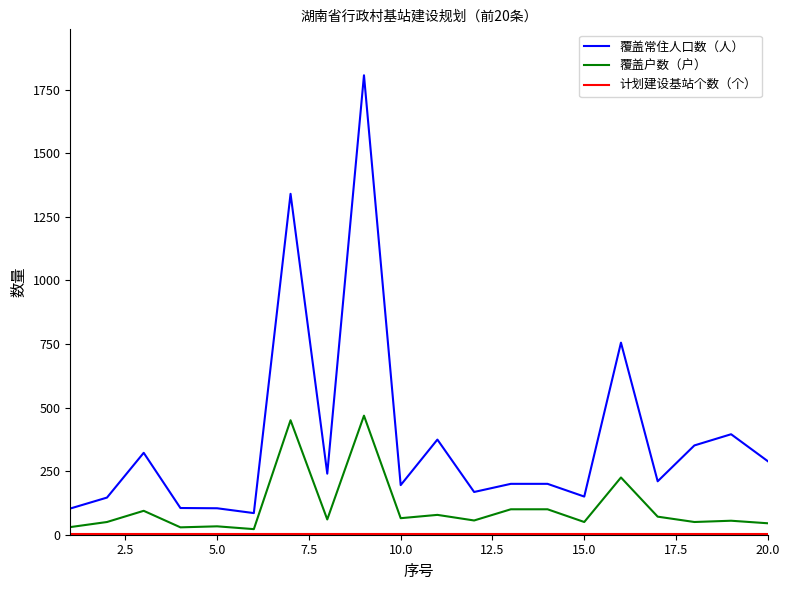

Which series has the largest total across all categories?

覆盖常住人口数（人）